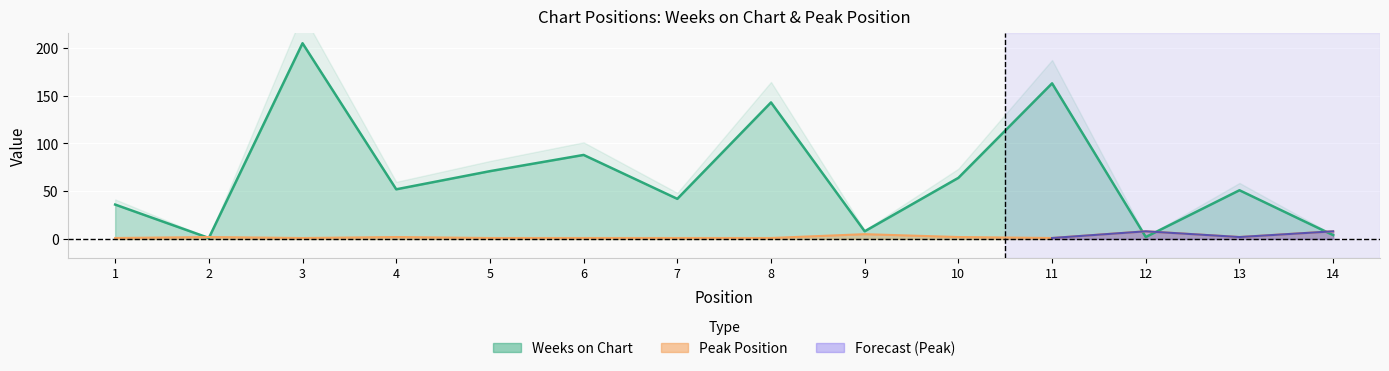

How many Peak Position values are between 1 and 2?

11